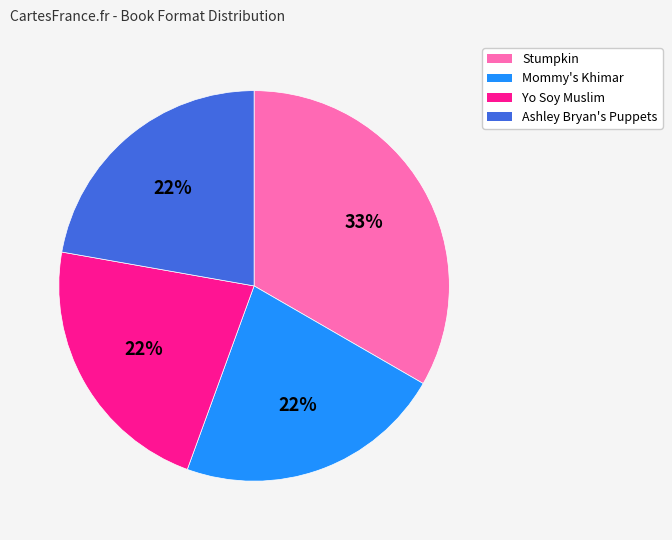

Which category has the biggest portion of the pie?

Stumpkin